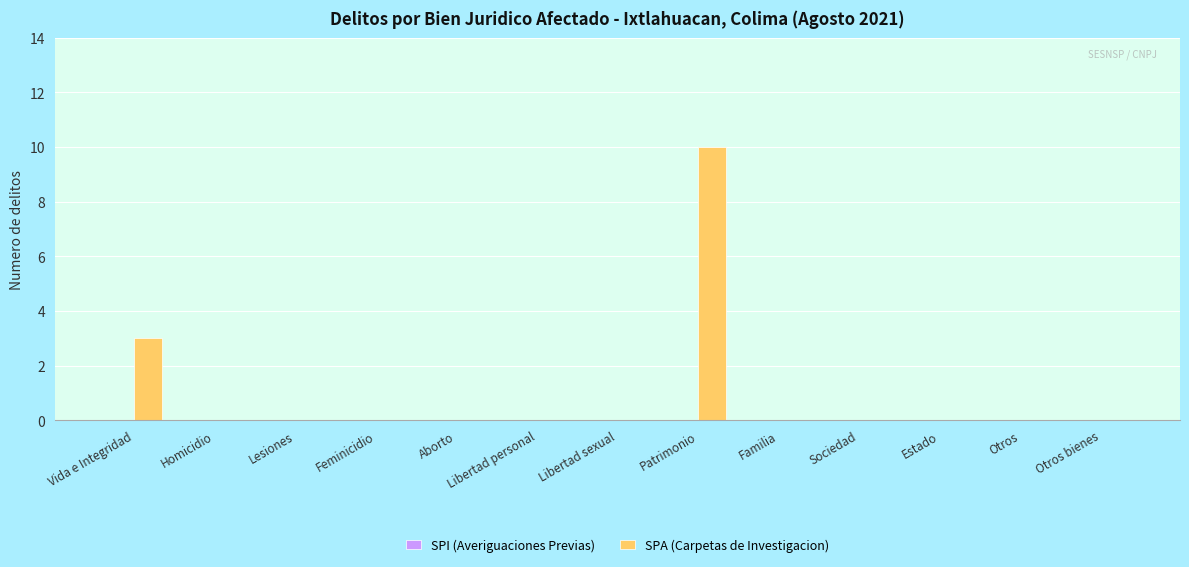

What is the greatest value displayed?

10